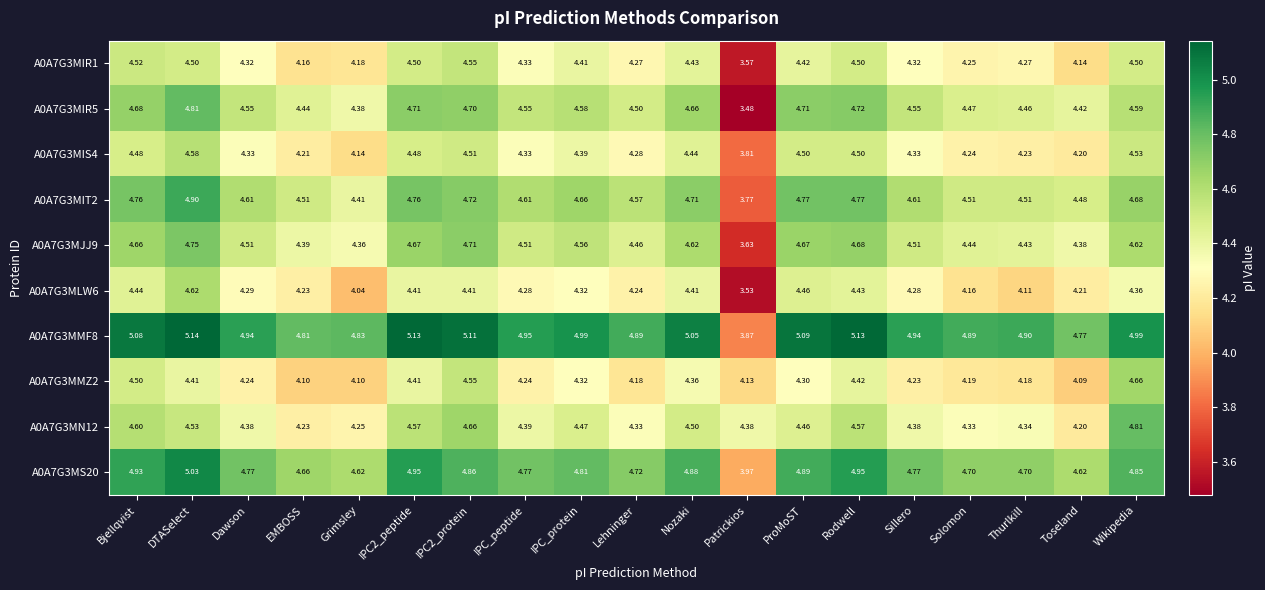

At which label is A0A7G3MIR1 closest to 4?

Toseland